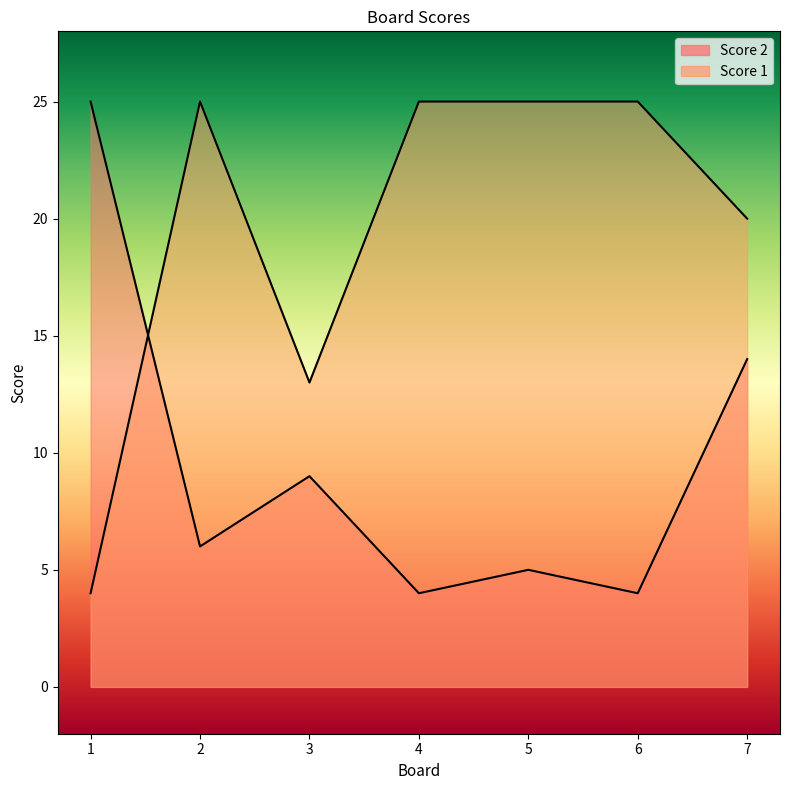

At which category does the chart reach its peak across all series?

1